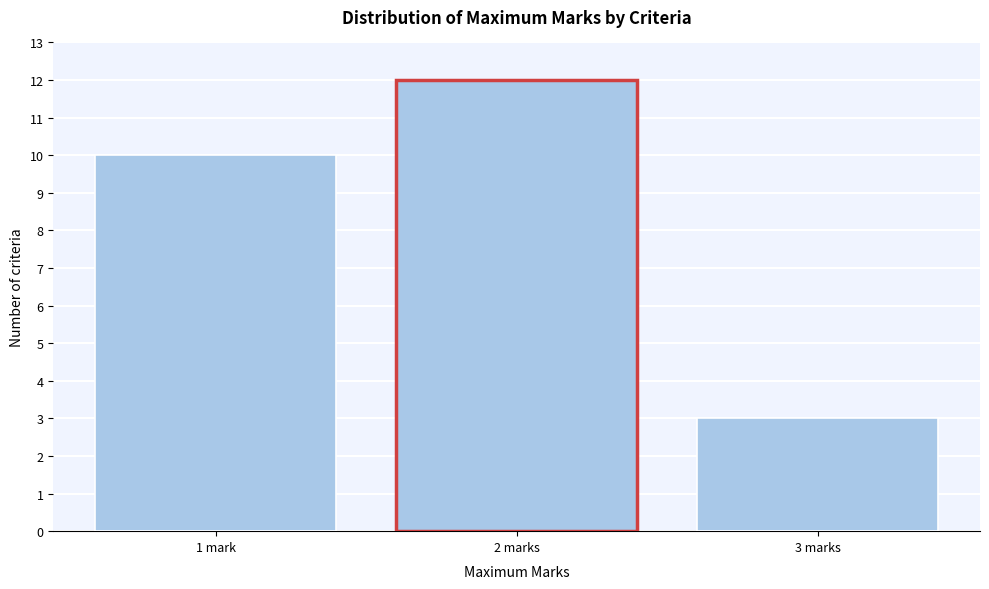

Reading left to right, transcribe all the data shown in this chart.

10	12	3